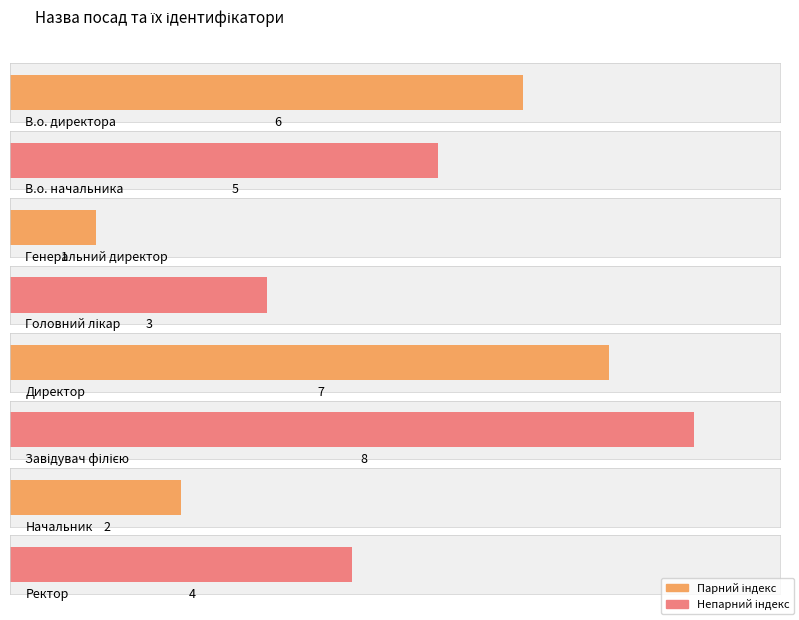

What position from the right is Головний лікар?

5